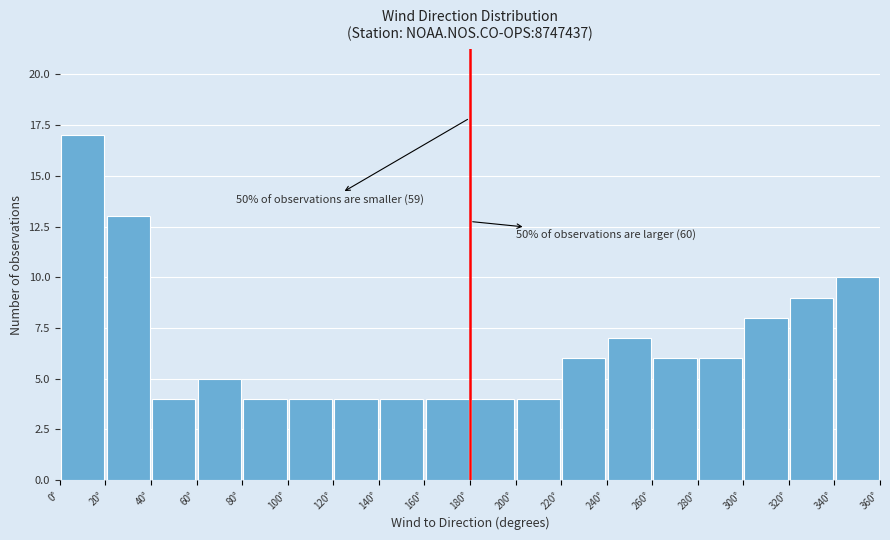

Over which range of the x-axis is the bar tallest?

0 to 20